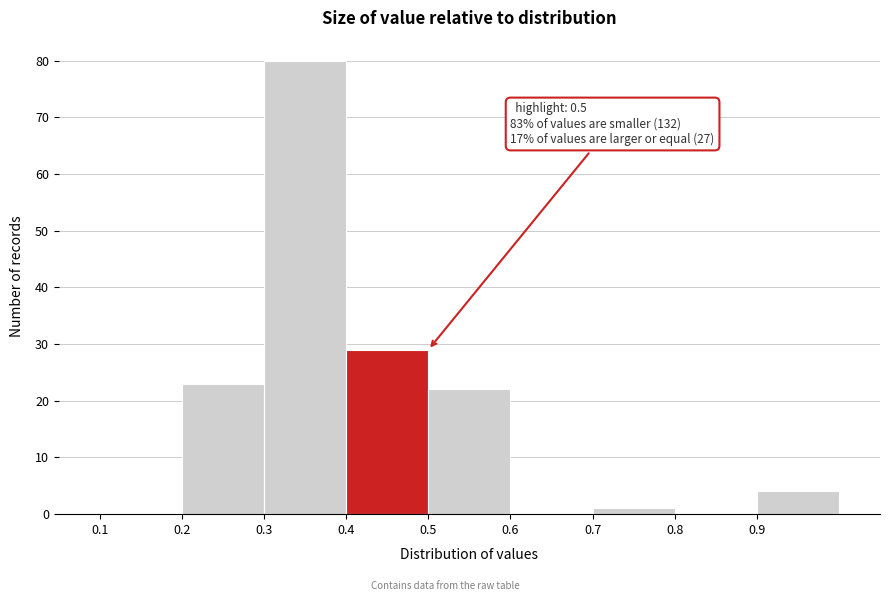

Over which range of the x-axis is the bar tallest?

0.3 to 0.4